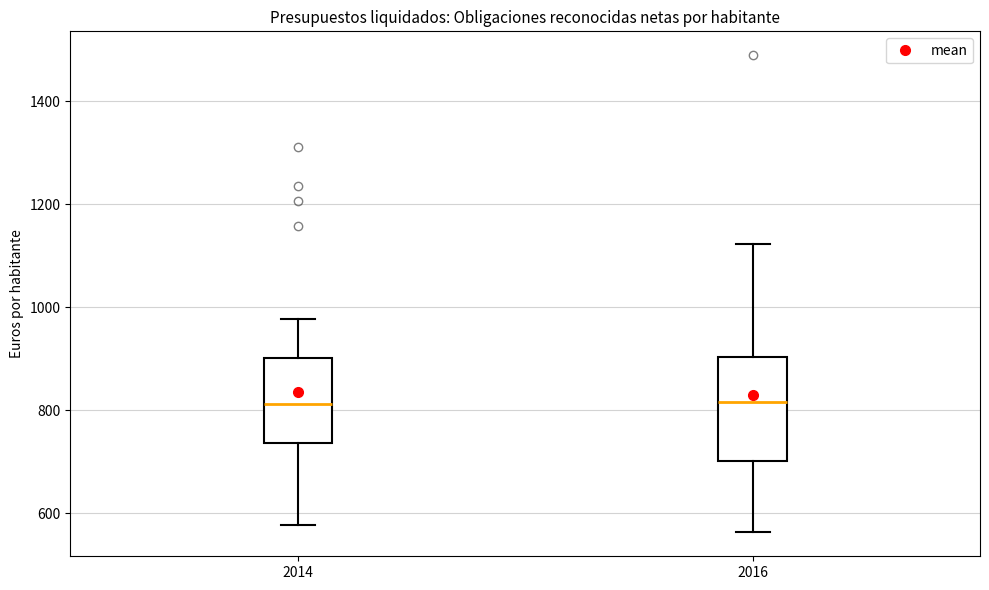

Reading left to right, transcribe this box plot: for each box, give where its median line is, the range the box spans, and where its two whiskers end, as read against the y-axis. The values are not printed on the chart, so give them approximately, as read against the axis.

2014: median 820, box 740 to 900, whiskers 580 to 980
2016: median 820, box 700 to 900, whiskers 560 to 1120